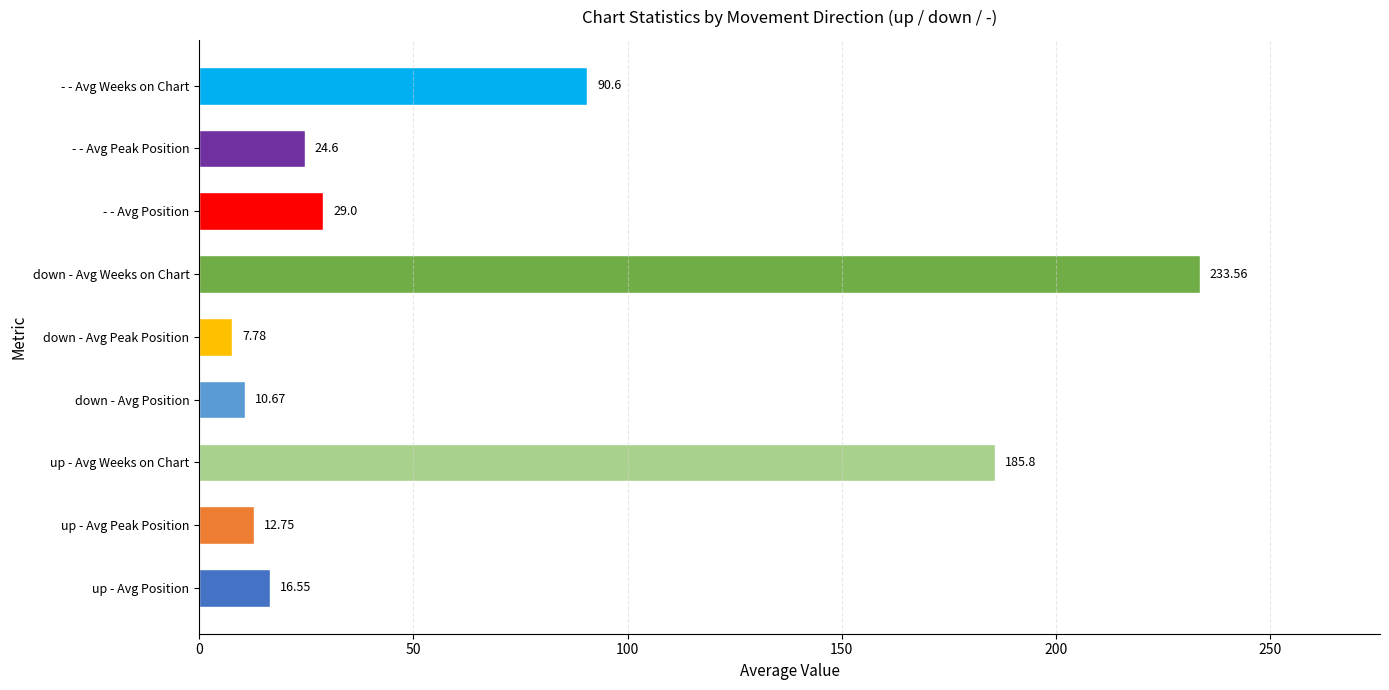

Which category has the highest value across all series?

down - Avg Weeks on Chart